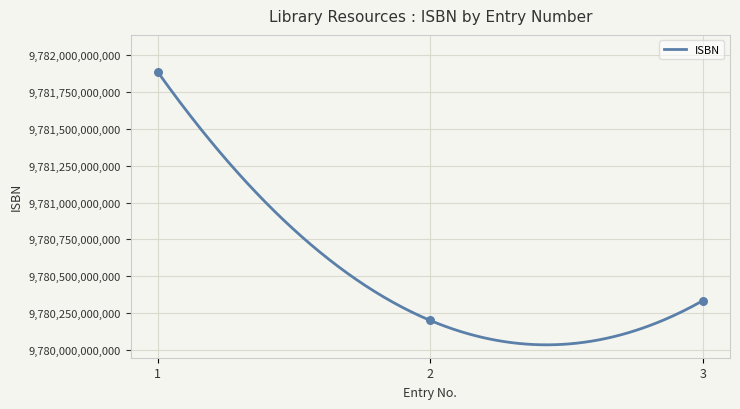

Approximately how many times larger is the value at 3 compared to 2?

1.0